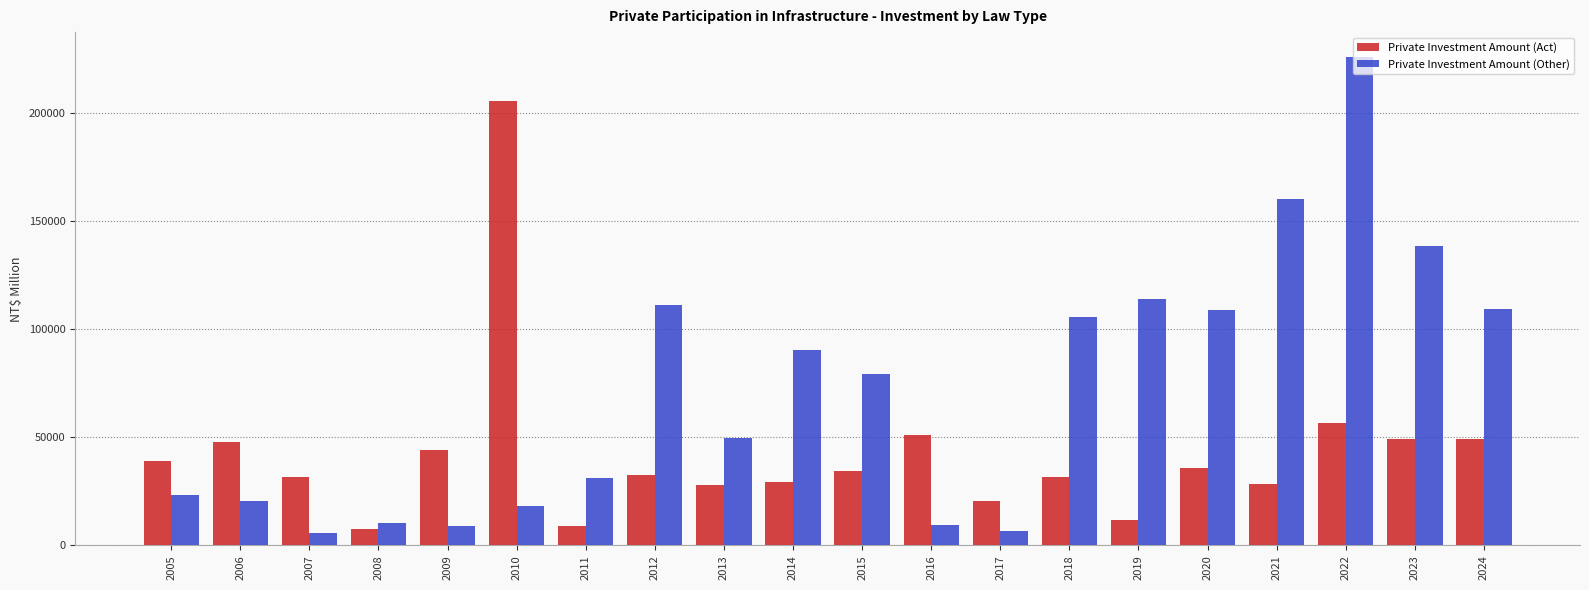

The Private Investment Amount (Act) series shows 13313 at 2013. True or false?

False